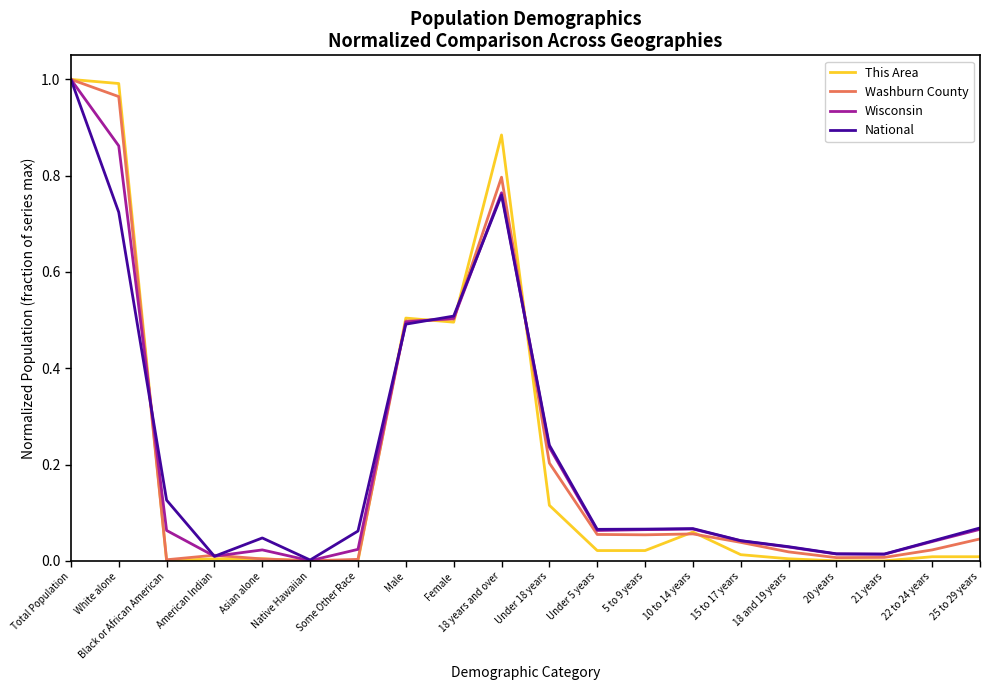

Which series changed the most between Under 5 years and 10 to 14 years?

This Area